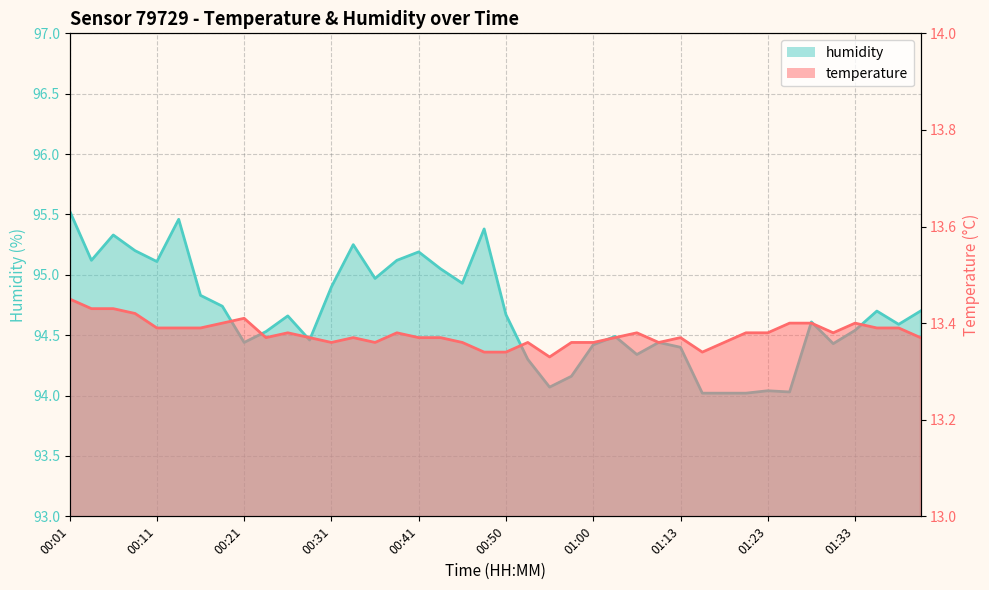

Count the temperature values in the range 13 to 14.

40